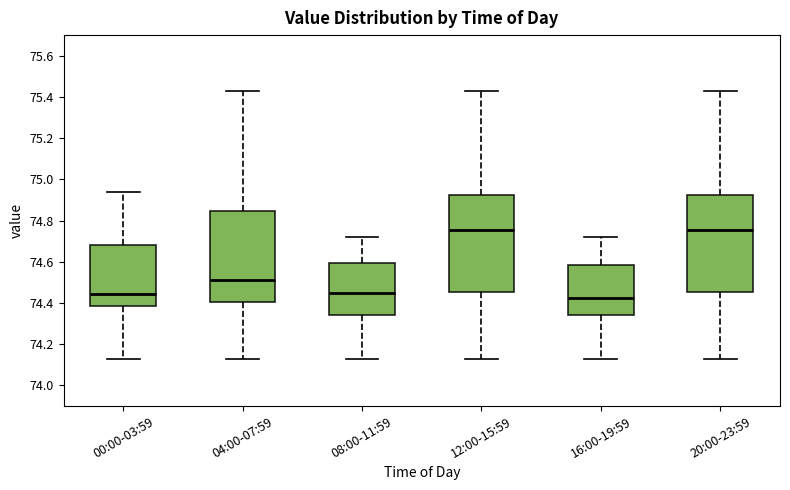

Reading left to right, read every box against the y-axis: the position of its median line, the range the box covers, and the ends of its whiskers. The values are not printed on the chart, so give them approximately, as read against the axis.

00:00-03:59: median 74.44, box 74.38 to 74.68, whiskers 74.14 to 74.94
04:00-07:59: median 74.52, box 74.40 to 74.84, whiskers 74.14 to 75.44
08:00-11:59: median 74.46, box 74.34 to 74.60, whiskers 74.14 to 74.72
12:00-15:59: median 74.76, box 74.46 to 74.92, whiskers 74.14 to 75.44
16:00-19:59: median 74.42, box 74.34 to 74.58, whiskers 74.14 to 74.72
20:00-23:59: median 74.76, box 74.46 to 74.92, whiskers 74.14 to 75.44